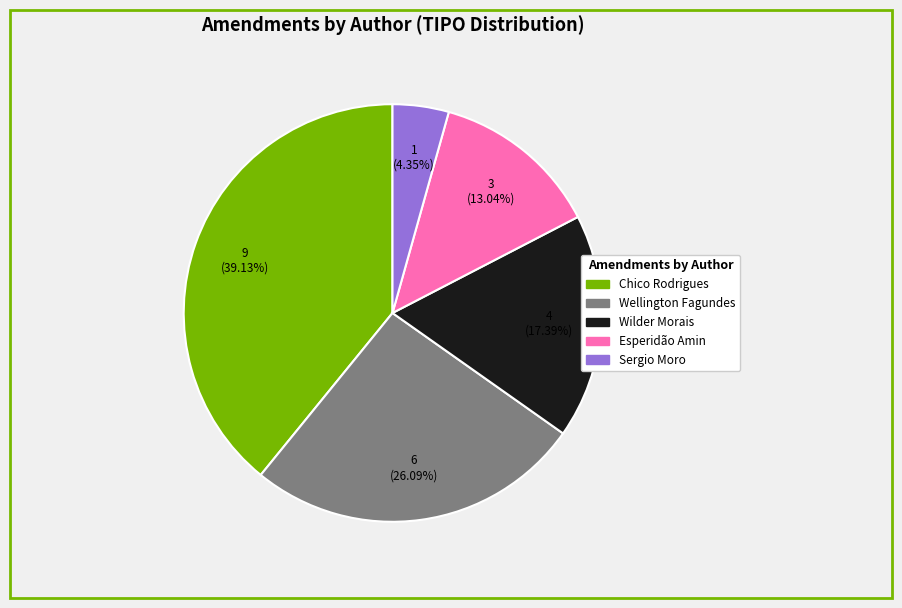

What percentage is the Sergio Moro slice, to the nearest percent?

4%